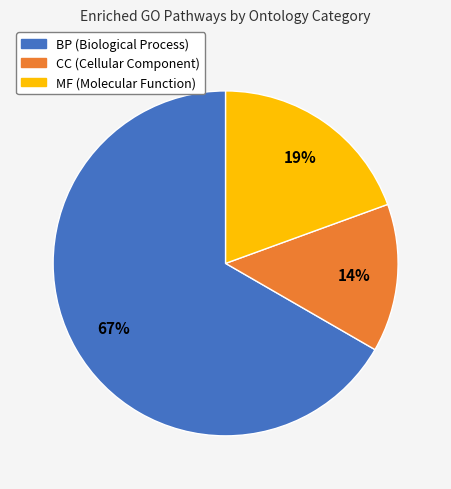

Does BP account for over 50% of the chart?

Yes